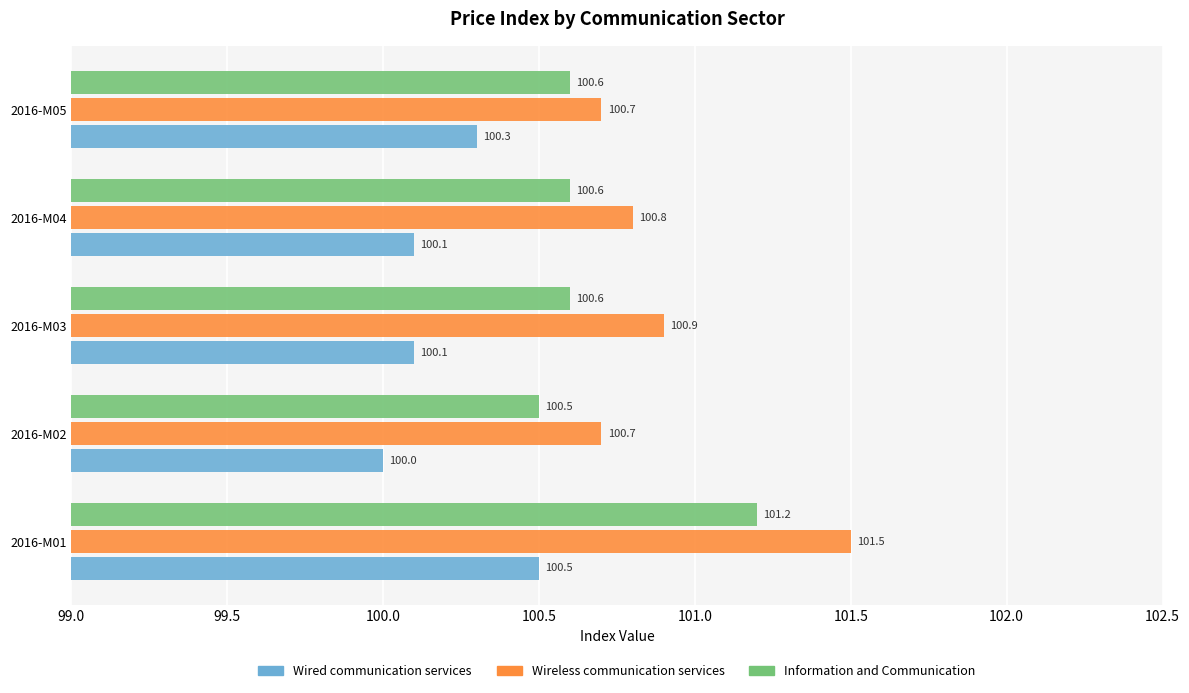

The Wireless communication services series shows 47.5 at 2016-M05. True or false?

False